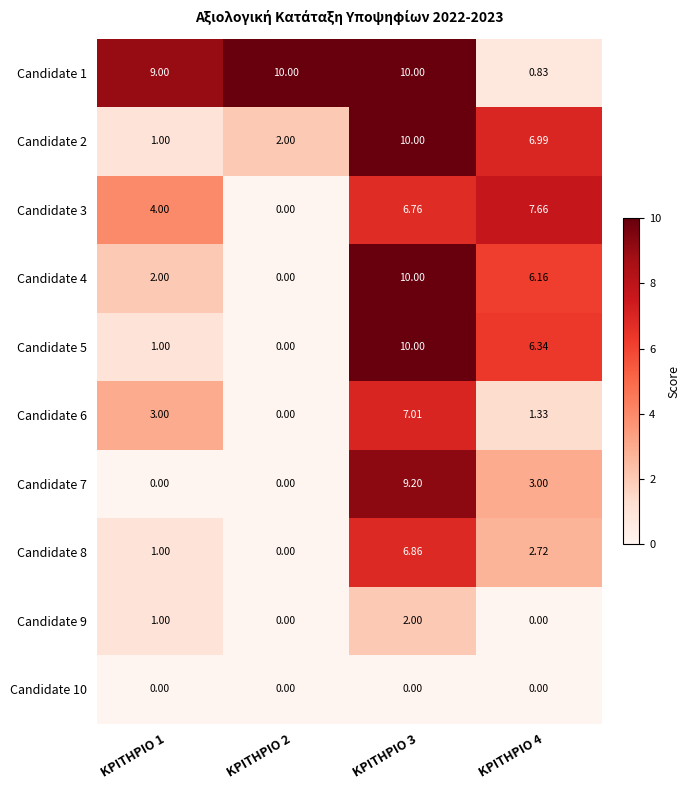

Is the value of Candidate 6 at ΚΡΙΤΗΡΙΟ 4 greater than the value of Candidate 8 at ΚΡΙΤΗΡΙΟ 3?

No